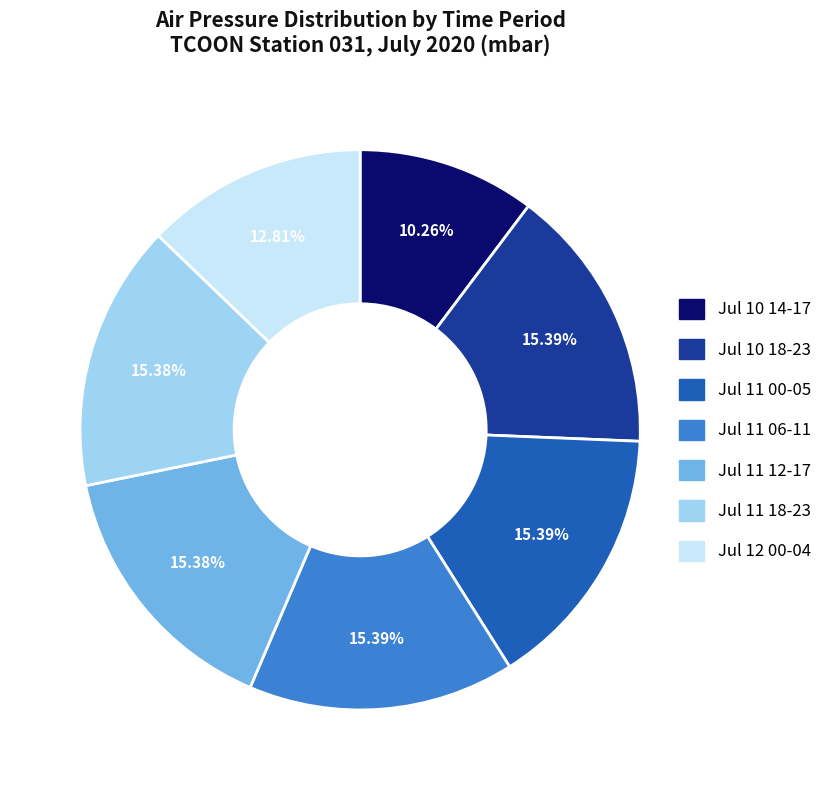

Does any single category account for the majority?

No